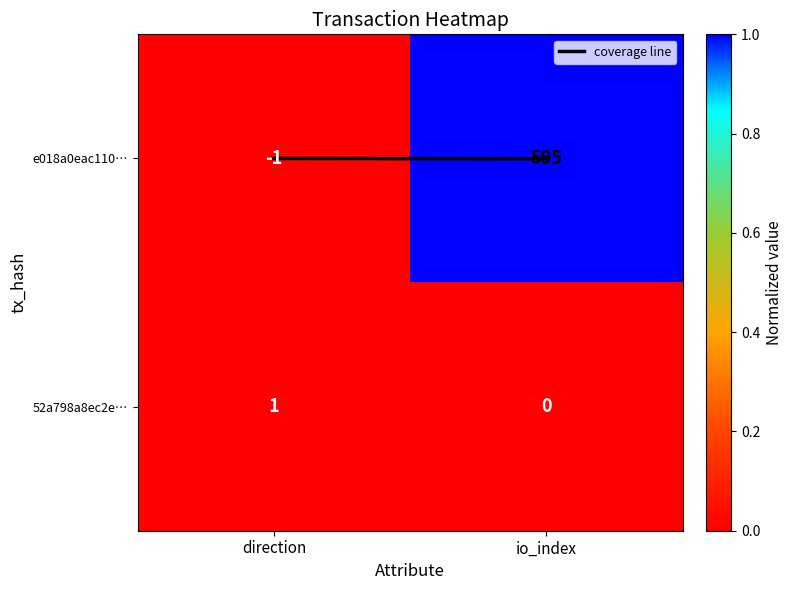

Is it true that e018a0eac110… equals -1 at direction?

True